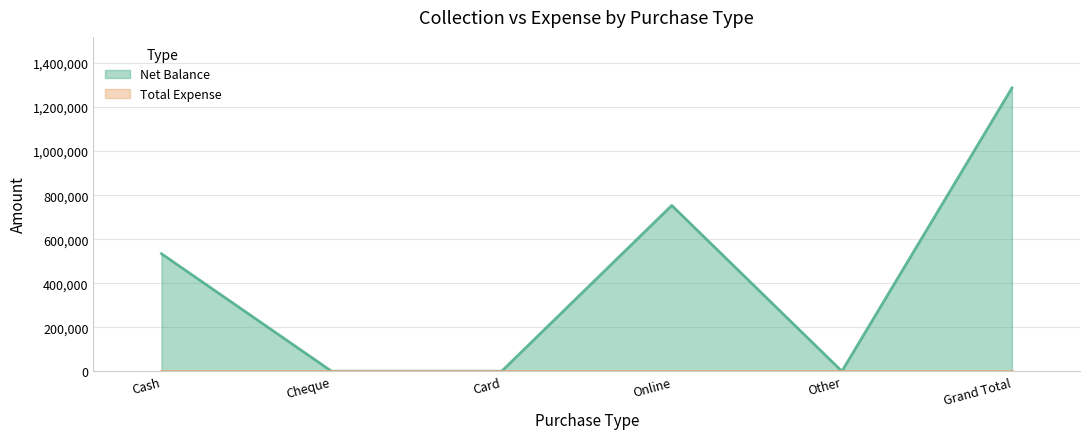

Is it true that the value at Online is 753445?

True